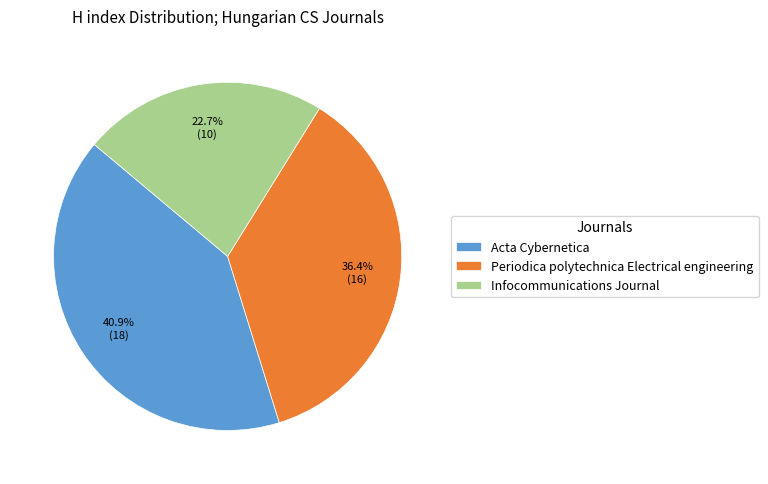

To the nearest percent, what is the combined percentage of Infocommunications Journal and Periodica polytechnica Electrical engineering?

59%